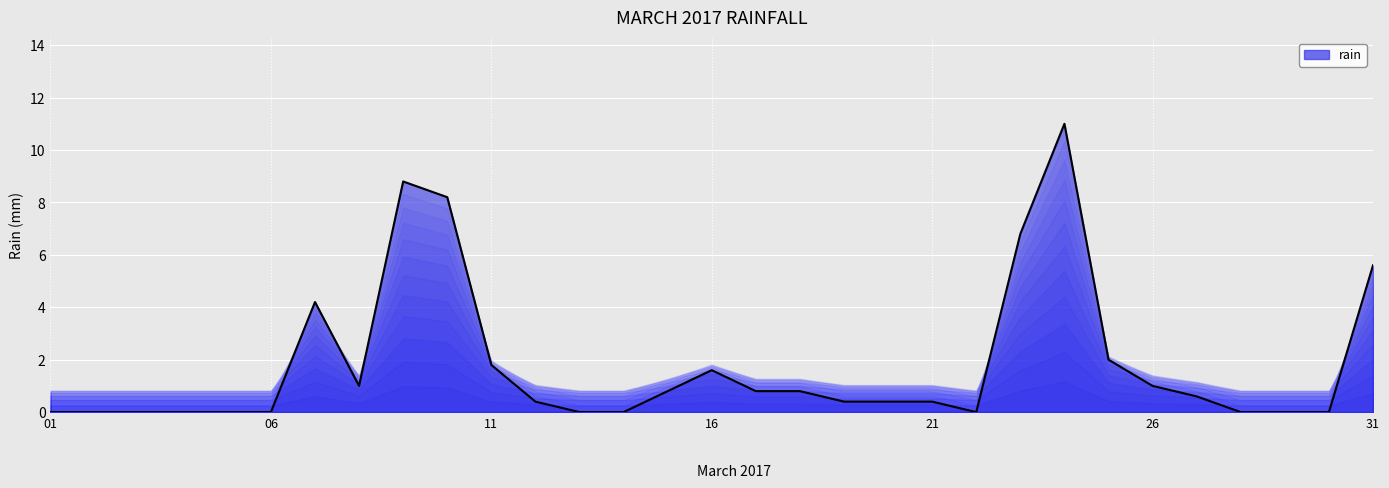

What is the greatest value displayed?

11.0